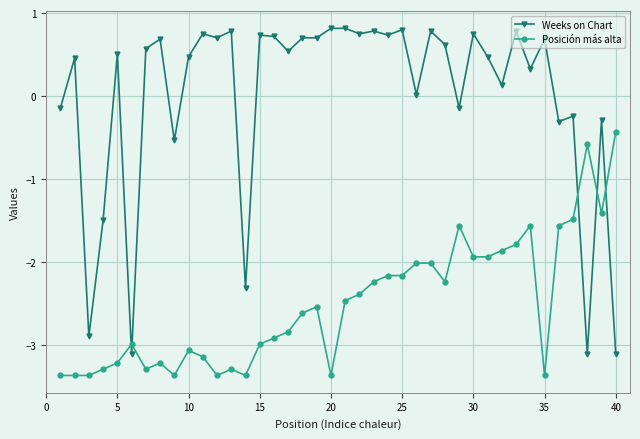

Which series has the largest total across all categories?

Weeks on Chart